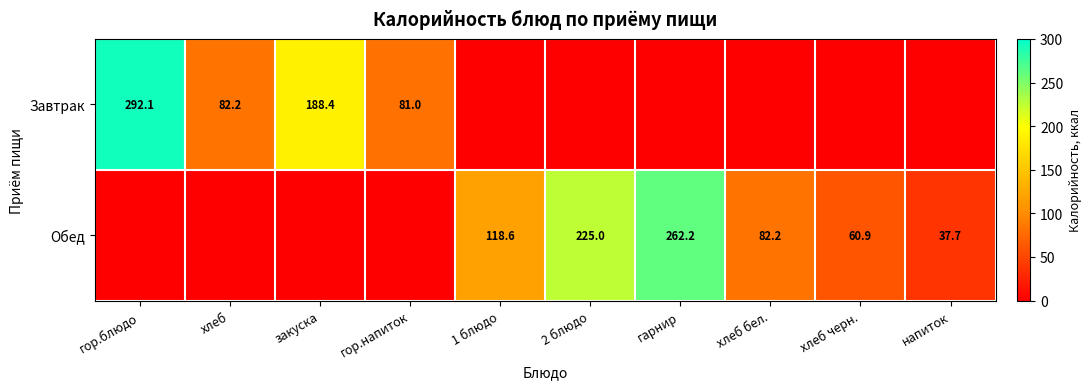

True or false: Завтрак has a value of 305.6 at закуска.

False